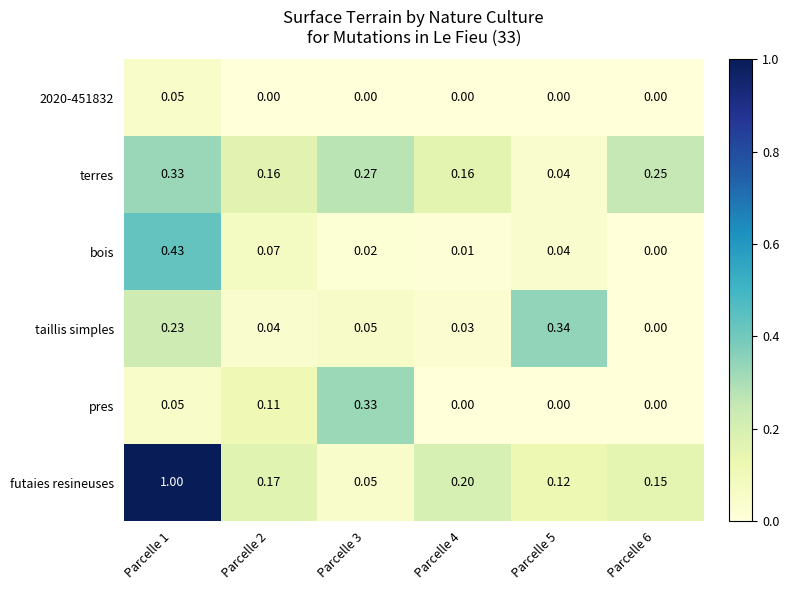

Between Parcelle 1 and Parcelle 2, which series saw the biggest shift?

futaies resineuses